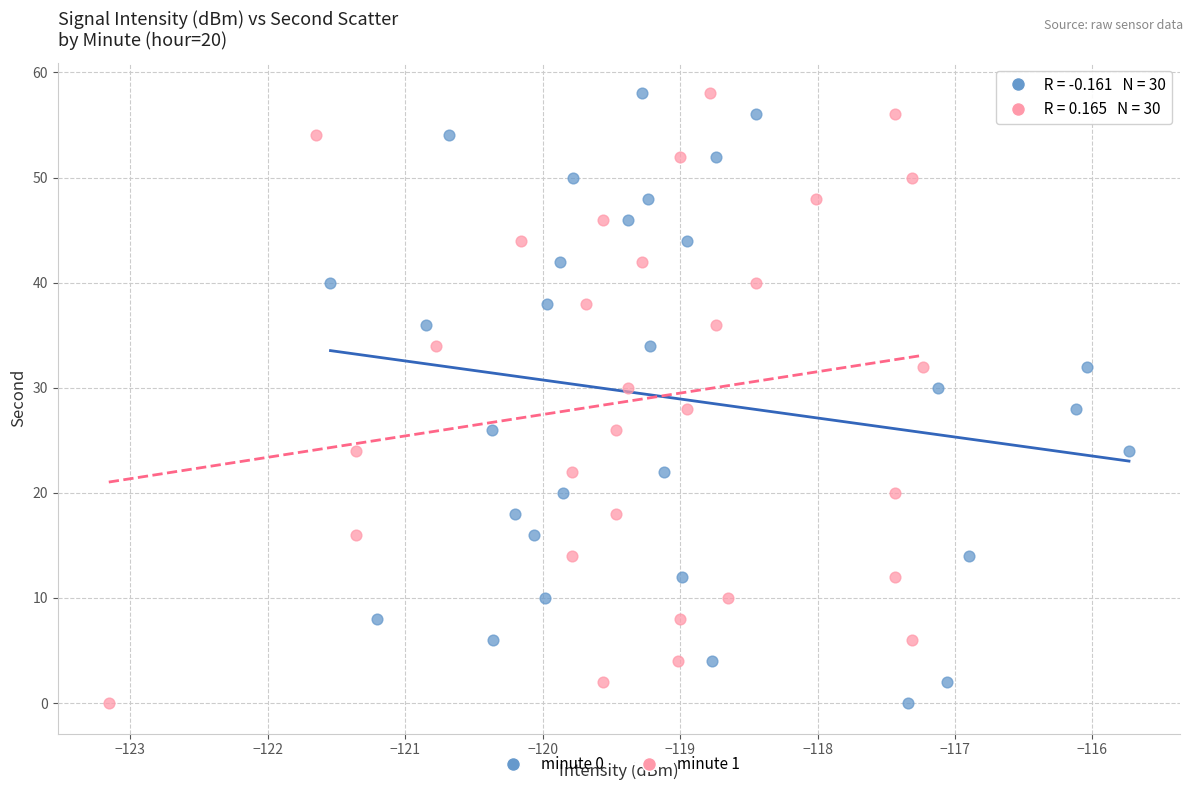

What are all the series names shown in the legend?

minute 0, minute 1